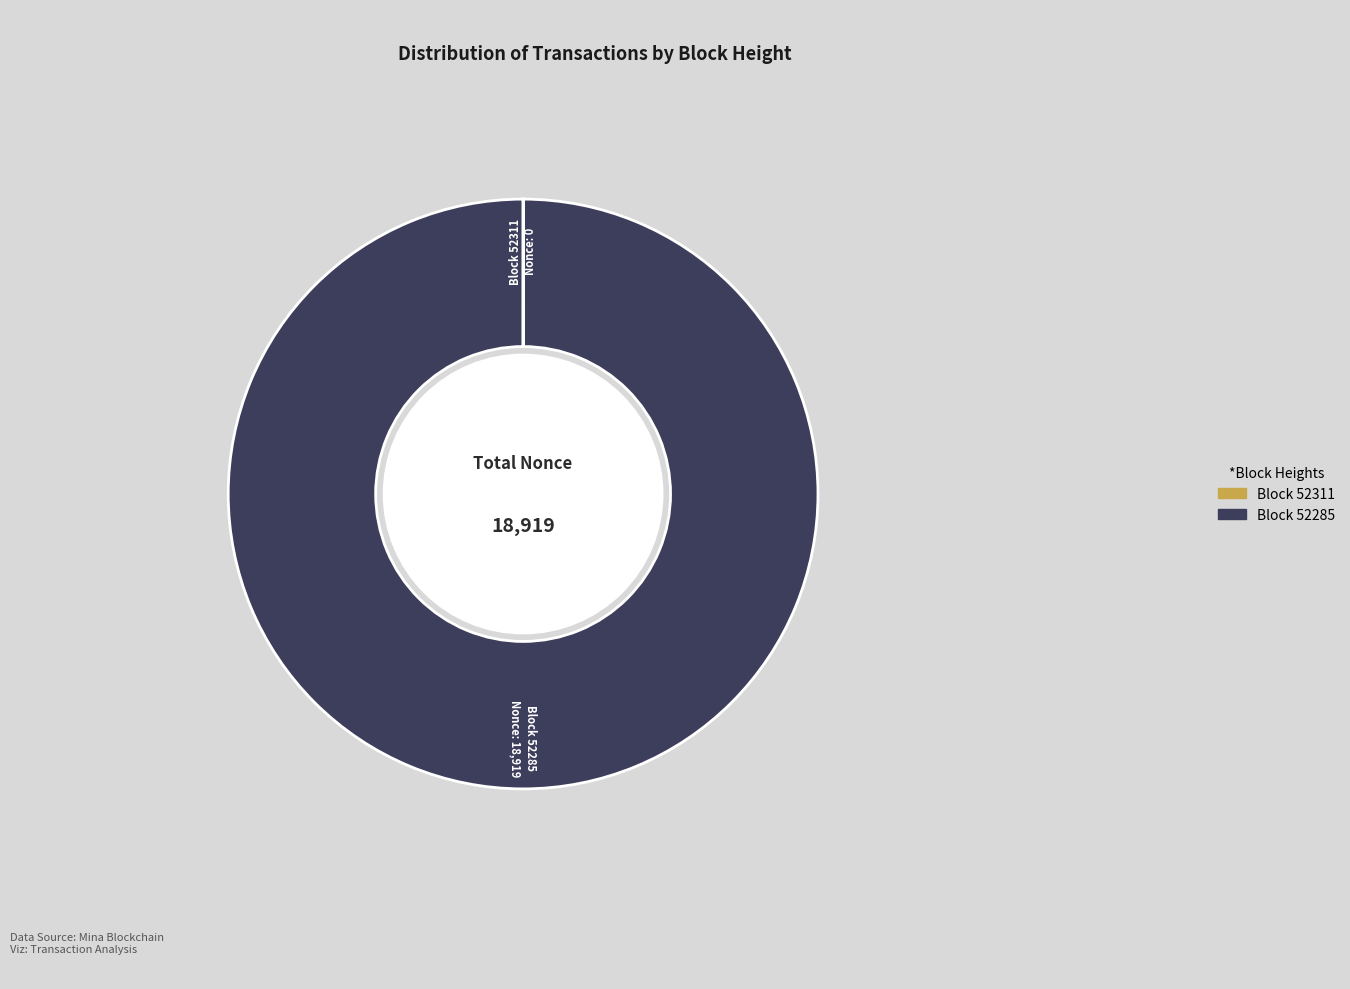

Does any single category account for the majority?

Yes